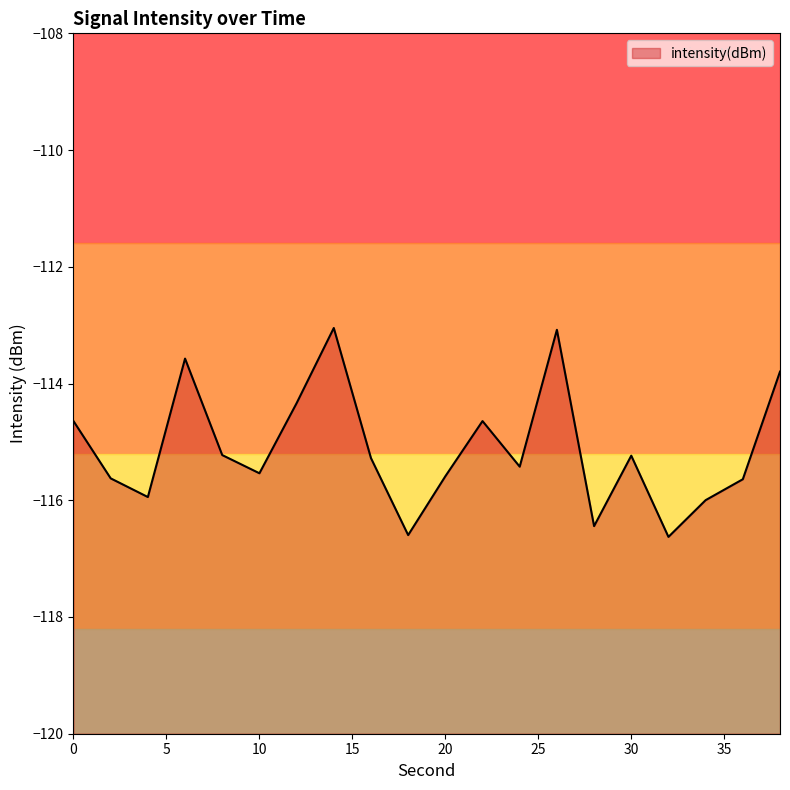

How many interior local valleys (lower than both neighbors) does the data have?

6